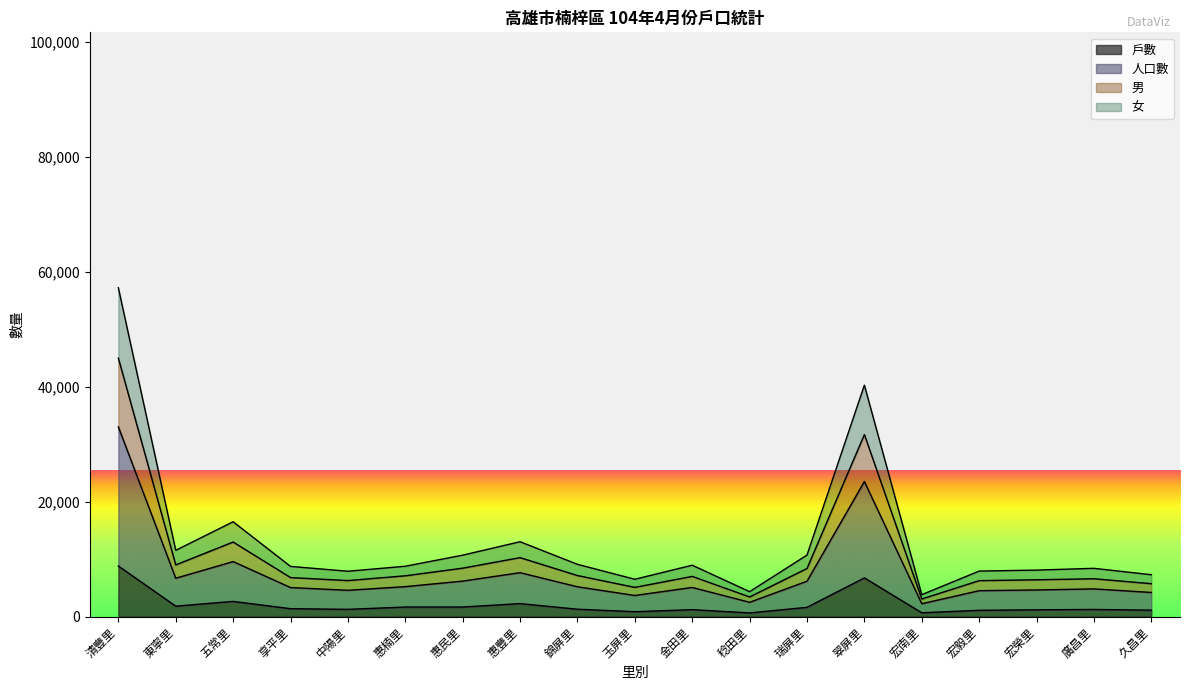

At which category is the sum across all series the highest?

清豐里